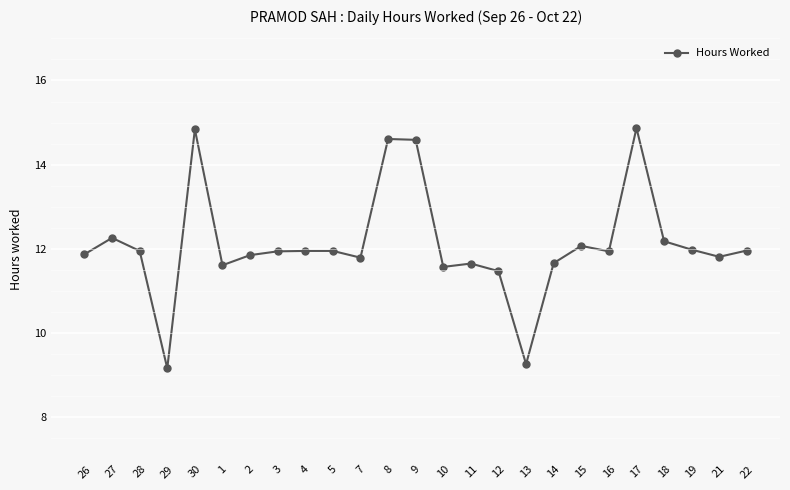

At which category does the data reach its first local valley?

29